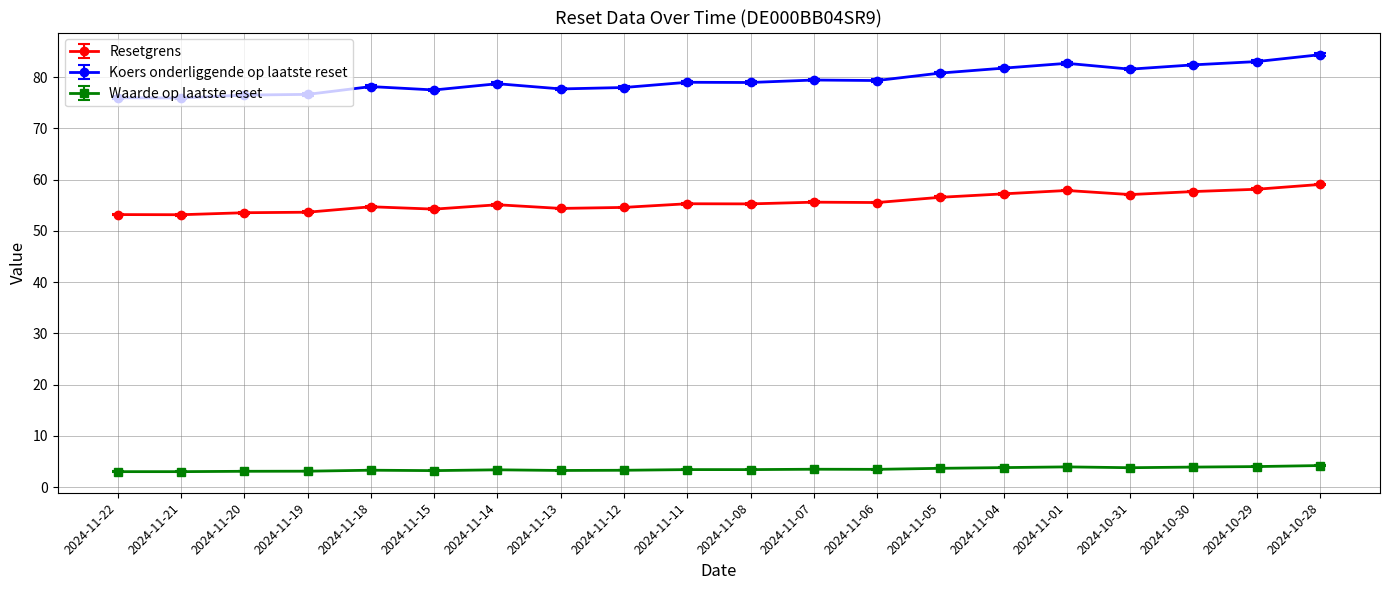

The value of Koers onderliggende op laatste reset at 2024-11-22 is 76.0. True or false?

True